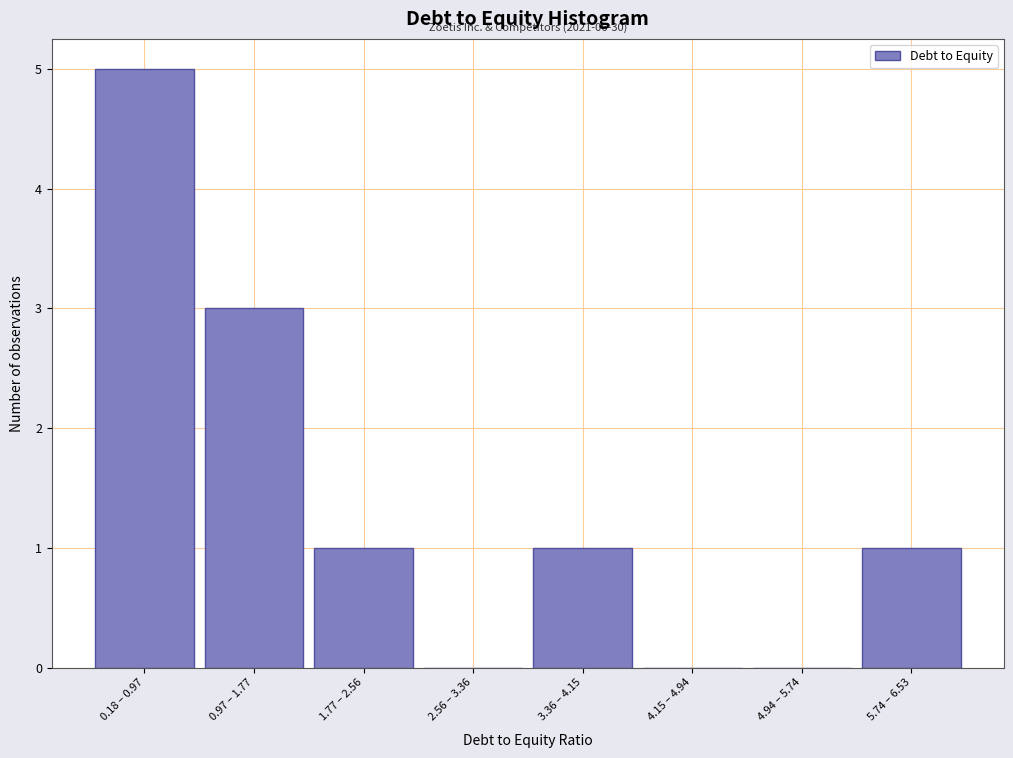

Reading left to right, list all the values displayed in this chart.

0.18 – 0.97=5	0.97 – 1.77=3	1.77 – 2.56=1	2.56 – 3.36=0	3.36 – 4.15=1	4.15 – 4.94=0	4.94 – 5.74=0	5.74 – 6.53=1